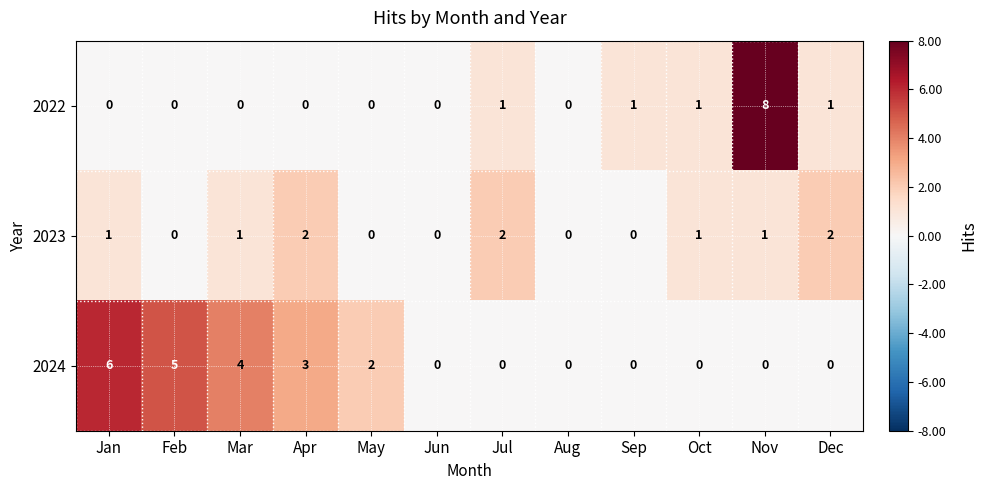

Between May and Aug, which series saw the biggest shift?

2024